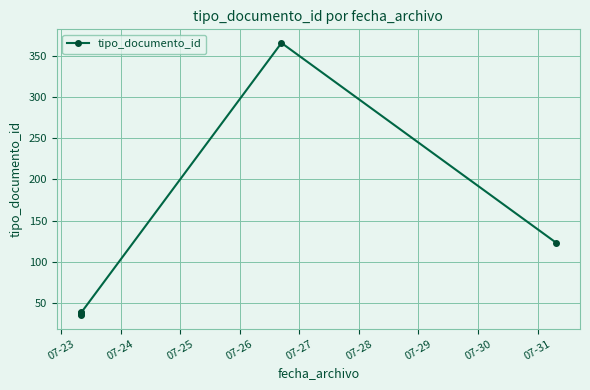

What is the value of the 2nd point from the left?

38